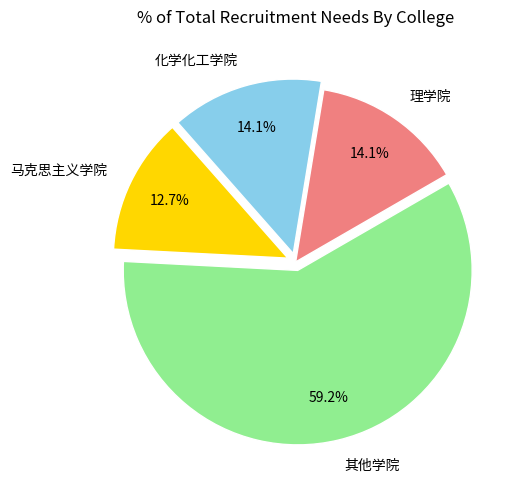

Is there a majority slice in this chart?

Yes